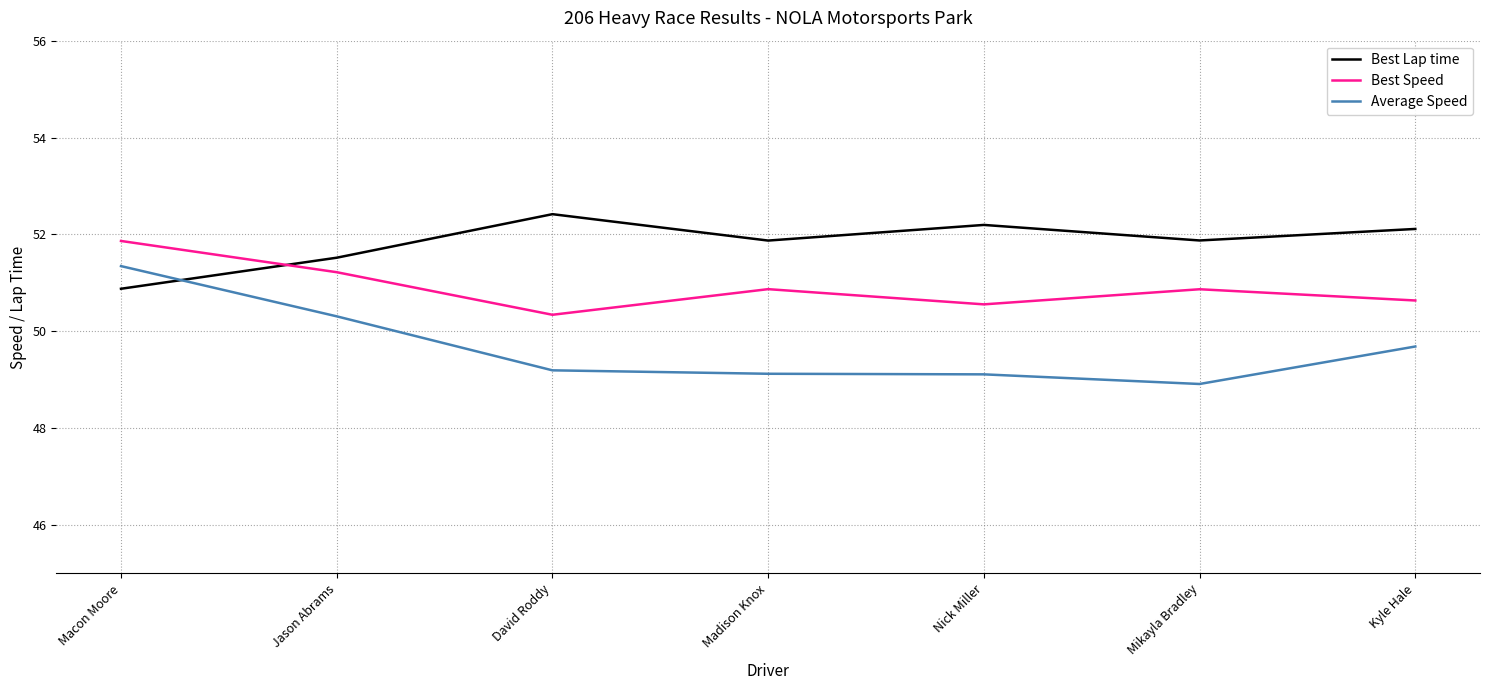

Which series has the largest range (max minus min)?

Average Speed